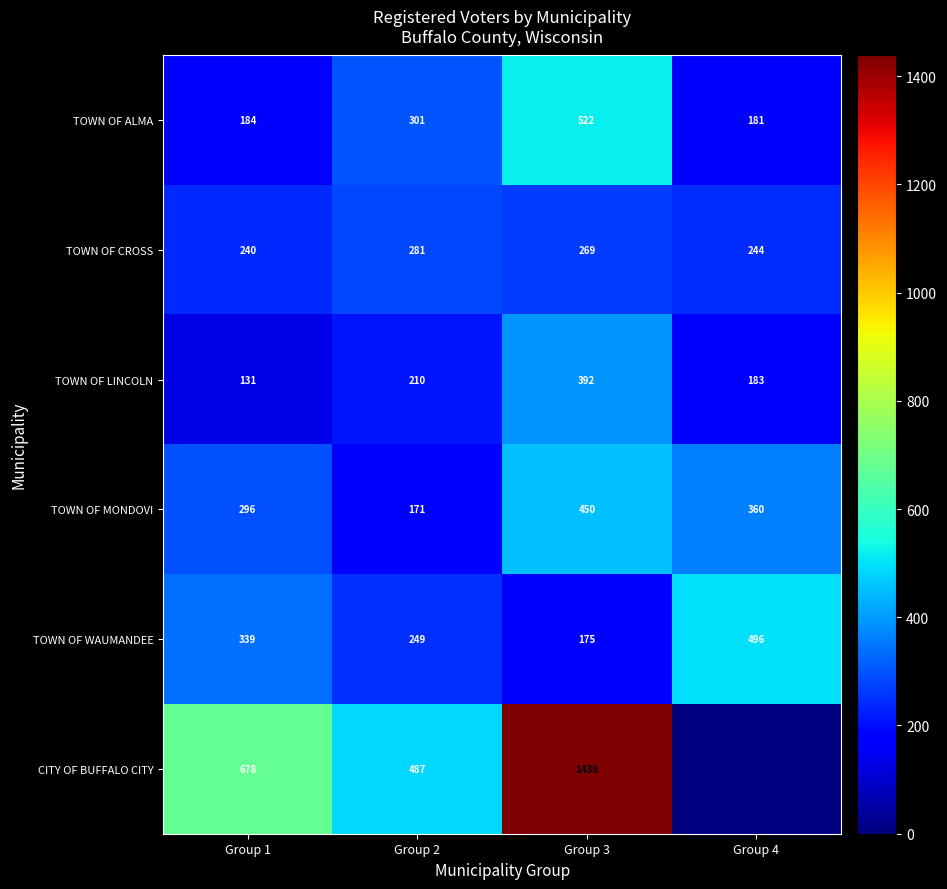

Where is TOWN OF LINCOLN nearest to the value 261?

Group 2